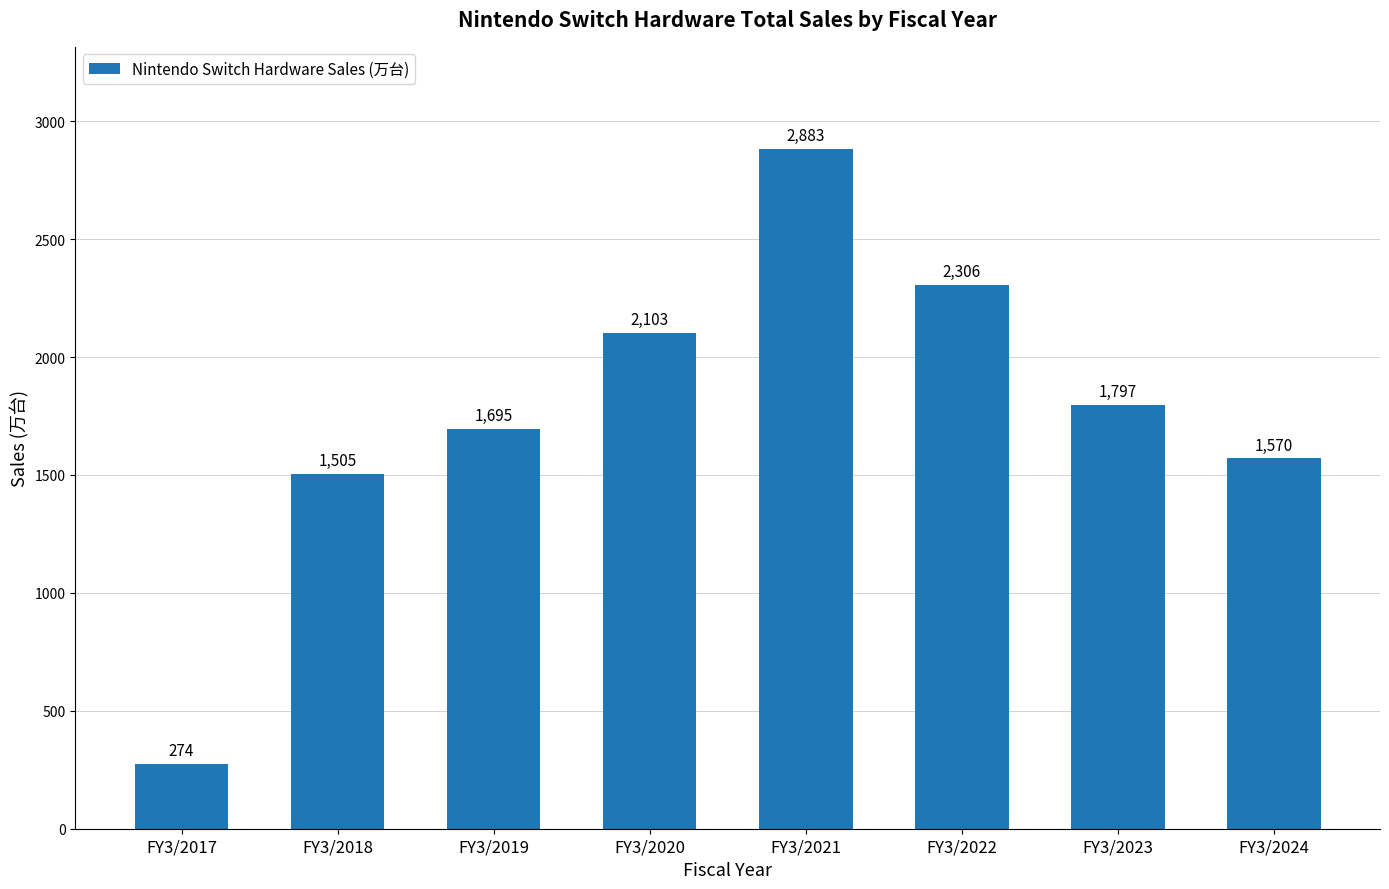

At which category does the chart reach its minimum across all series?

FY3/2017